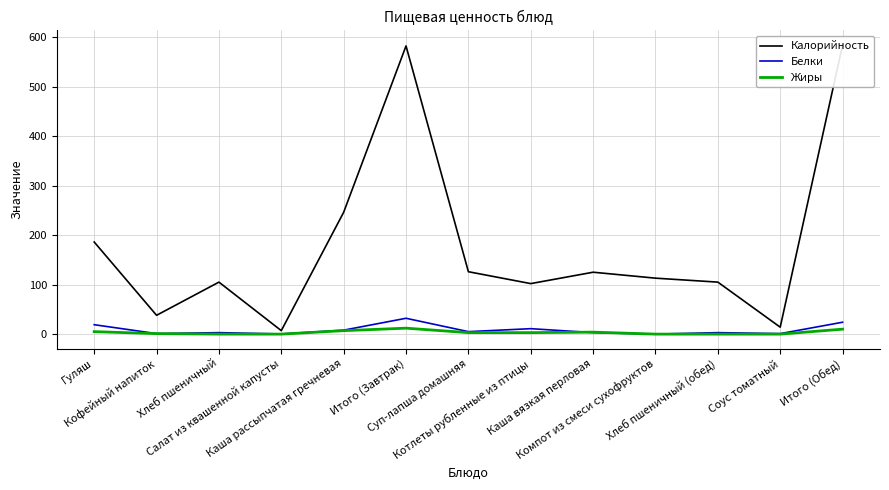

Which series has the largest total across all categories?

Калорийность